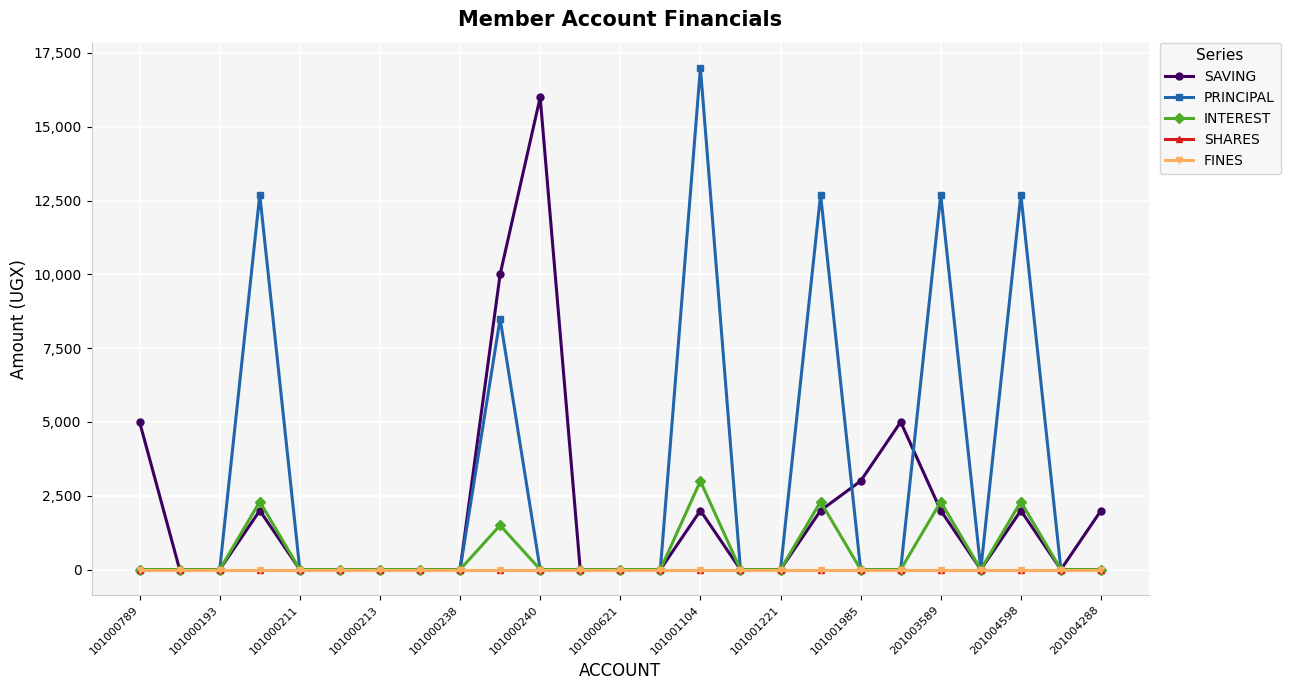

Reading left to right, extract all data points from this chart.

SAVING: 5000	0	0	2000	0	0	0	0	0	10000	16000	0	0	0	2000	0	0	2000	3000	5000	2000	0	2000	0	2000
PRINCIPAL: 0	0	0	12700	0	0	0	0	0	8500	0	0	0	0	17000	0	0	12700	0	0	12700	0	12700	0	0
INTEREST: 0	0	0	2300	0	0	0	0	0	1500	0	0	0	0	3000	0	0	2300	0	0	2300	0	2300	0	0
SHARES: 0	0	0	0	0	0	0	0	0	0	0	0	0	0	0	0	0	0	0	0	0	0	0	0	0
FINES: 0	0	0	0	0	0	0	0	0	0	0	0	0	0	0	0	0	0	0	0	0	0	0	0	0